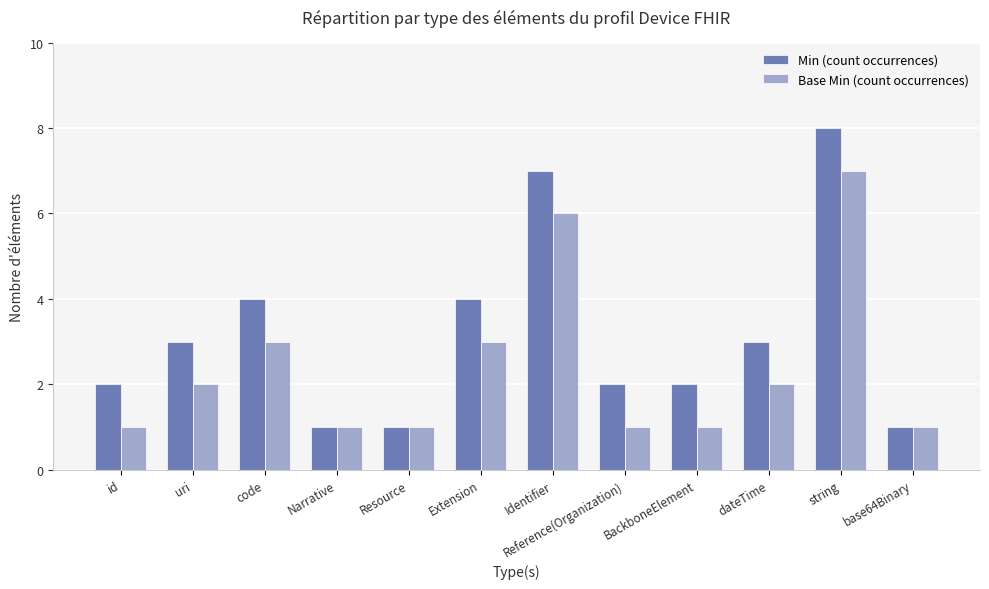

What is the difference between the second highest and second lowest values in the Base Min (count occurrences) series?

5